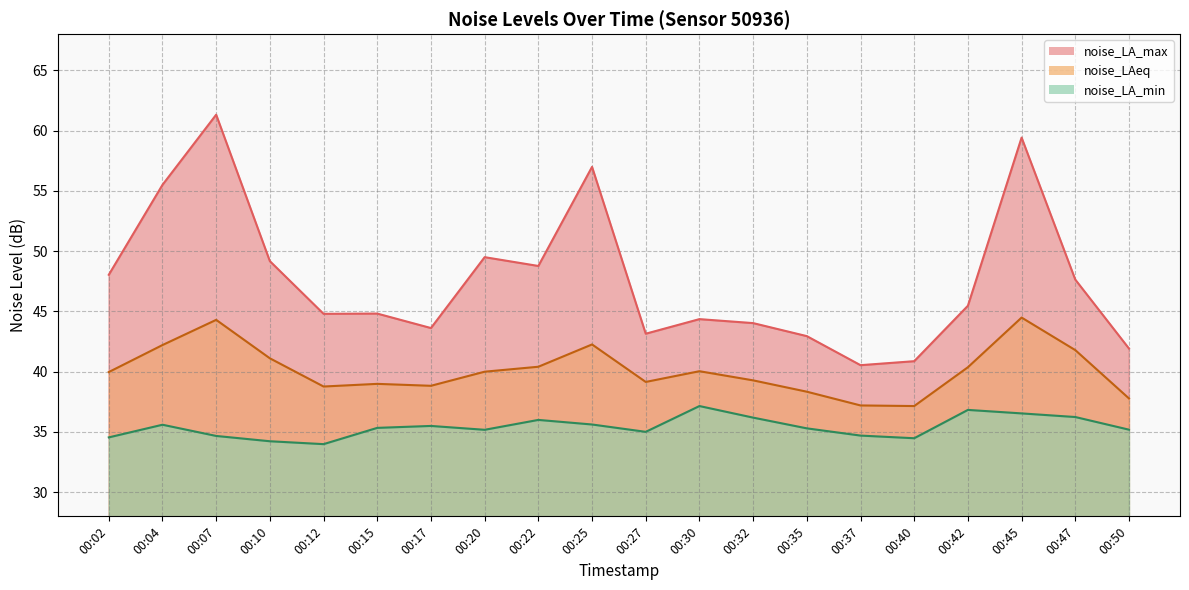

Between 00:02 and 00:32, which is larger?

00:02